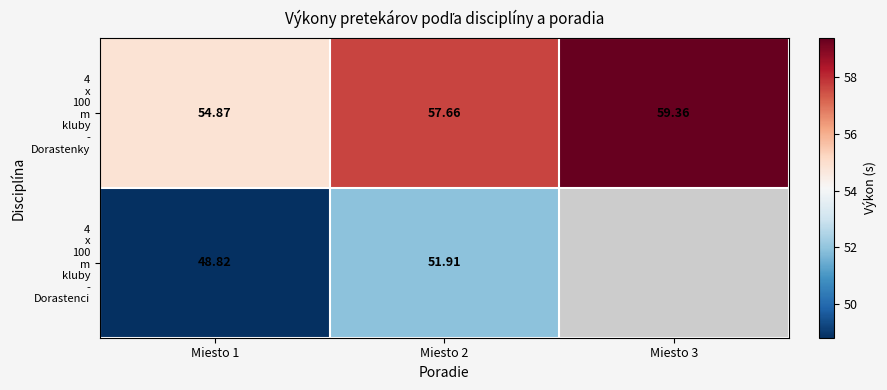

True or false: 4 x 100 m kluby - Dorastenky has a value of 59.4 at Miesto 3.

True